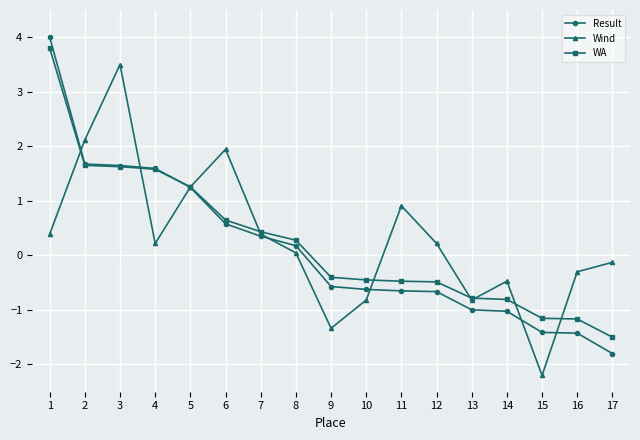

What is the sum of the Result values at 2 and 5?

2.9